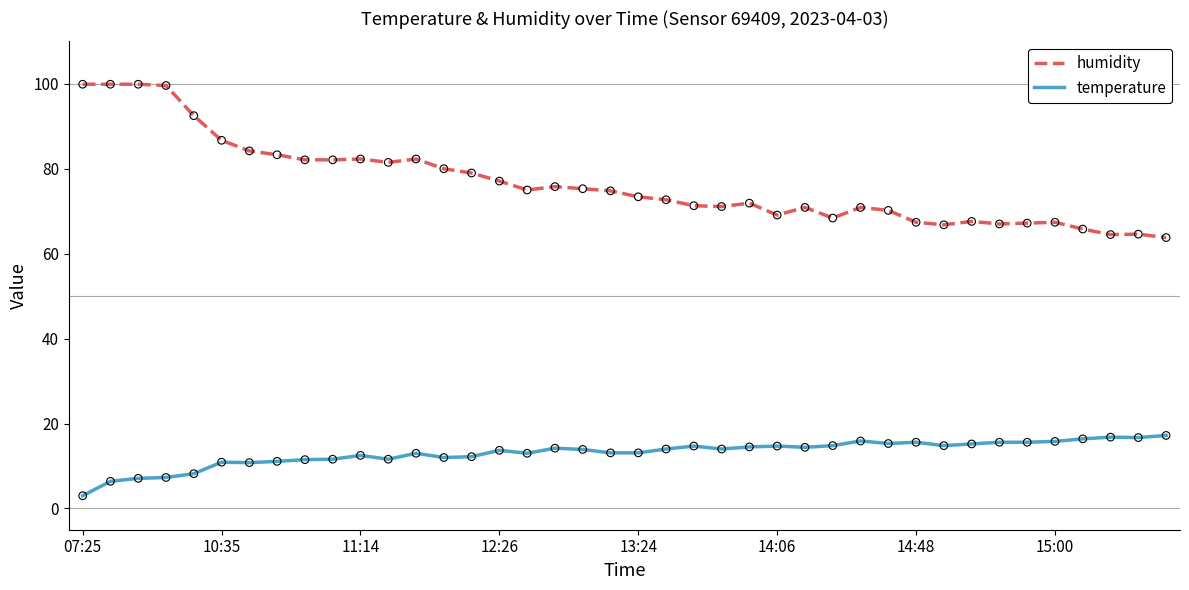

List the series in order of their peak value, highest first.

humidity, temperature